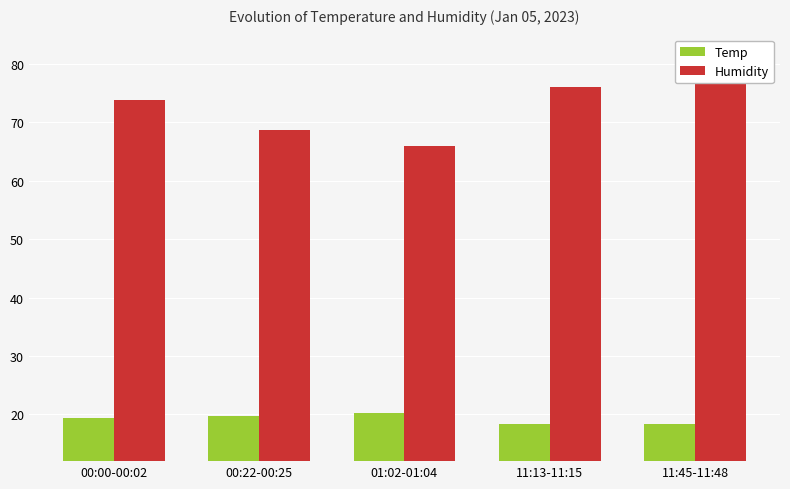

Which has a higher value, 00:22-00:25 or 11:13-11:15?

00:22-00:25